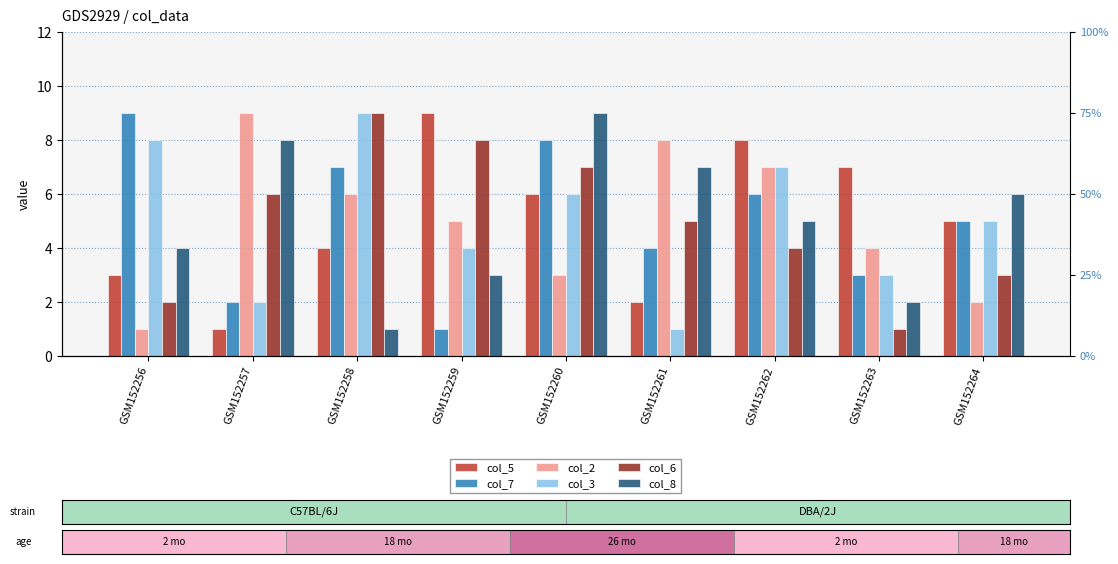

What is the total value across all series at GSM152261?

27